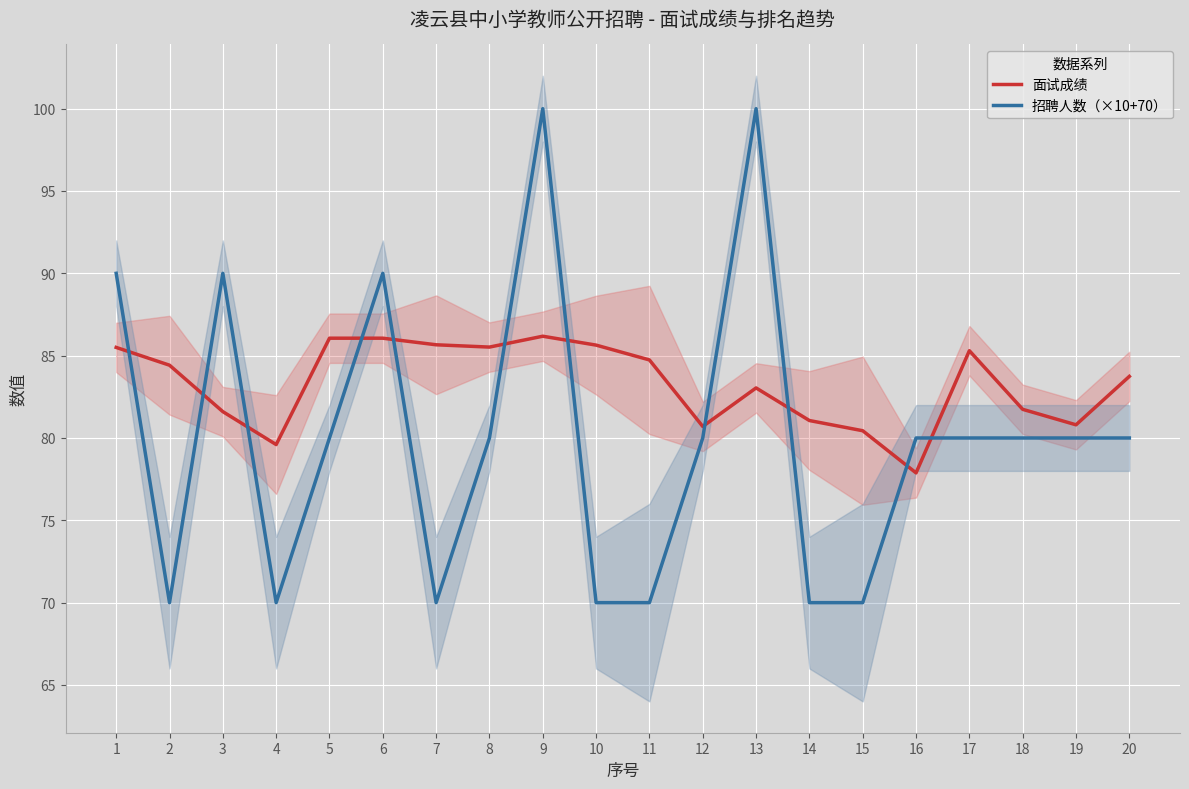

Rank the series at 7 from lowest to highest value.

招聘人数（×10+70）, 面试成绩